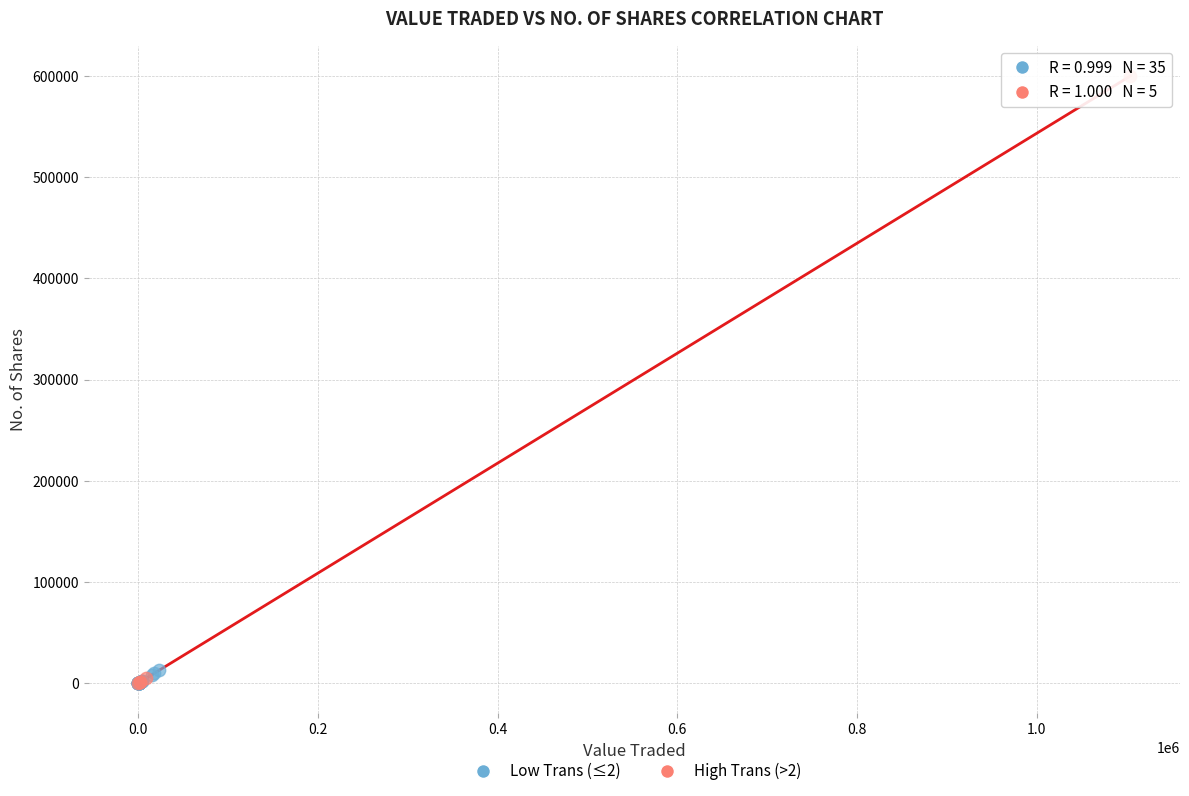

Which series has the largest Y range (max minus min)?

High Trans (>2)